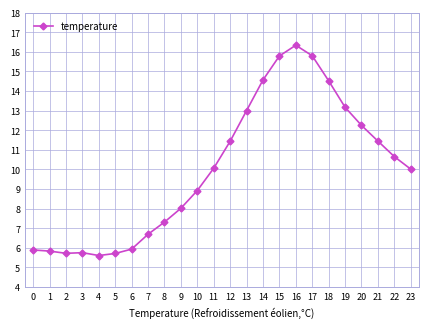

What is the value of the 7th point from the left?

5.9